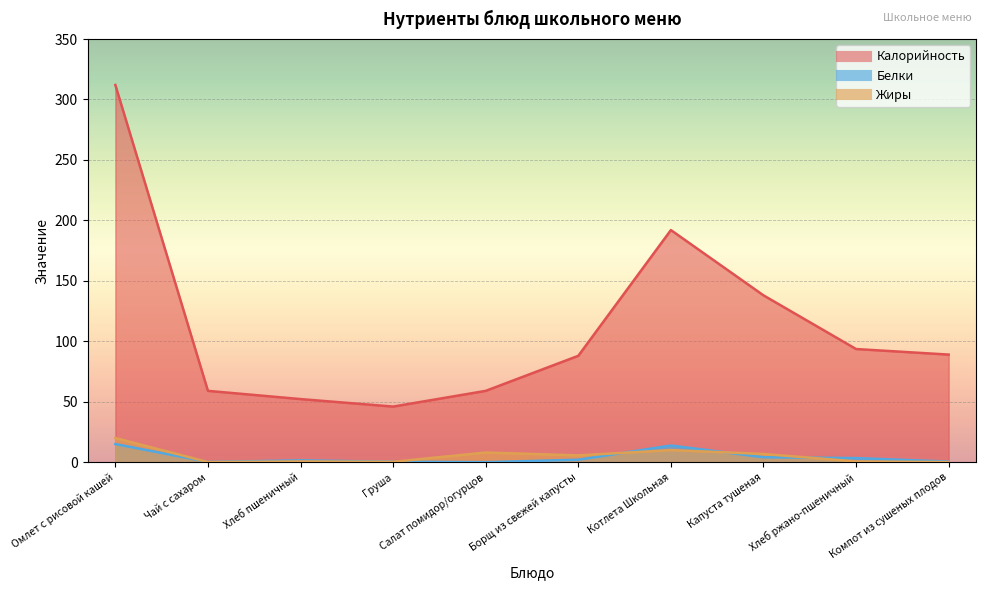

Is the value of Калорийность at Хлеб ржано-пшеничный greater than the value of Жиры at Чай с сахаром?

Yes